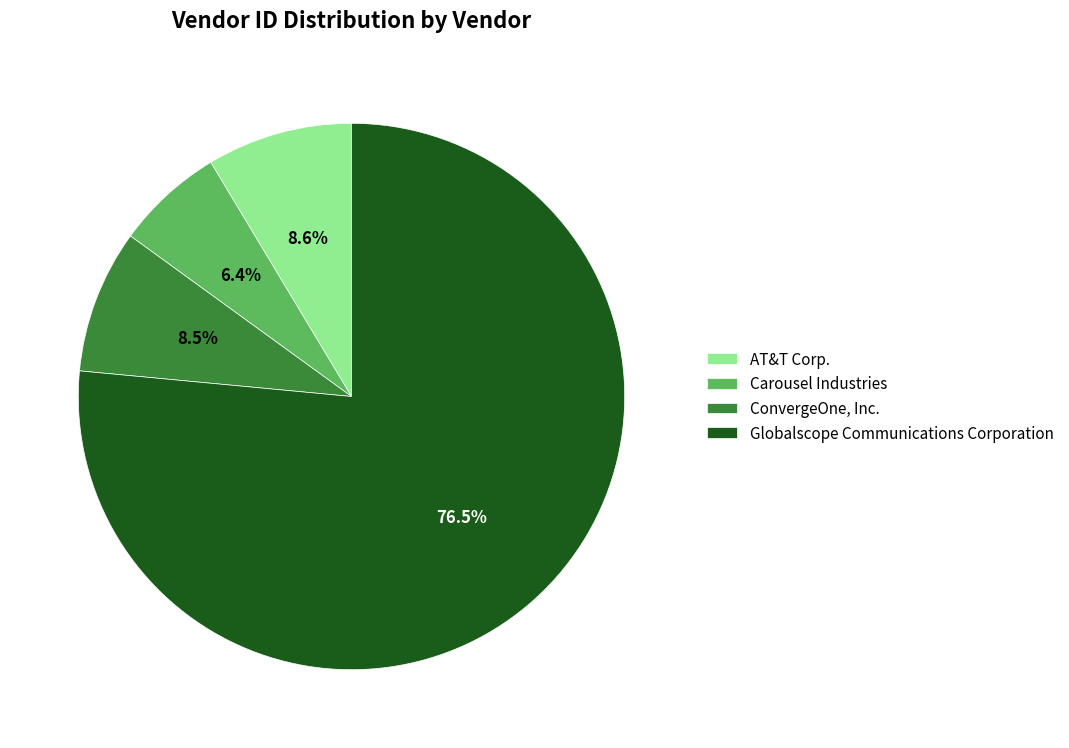

How many segments does this pie chart have?

4